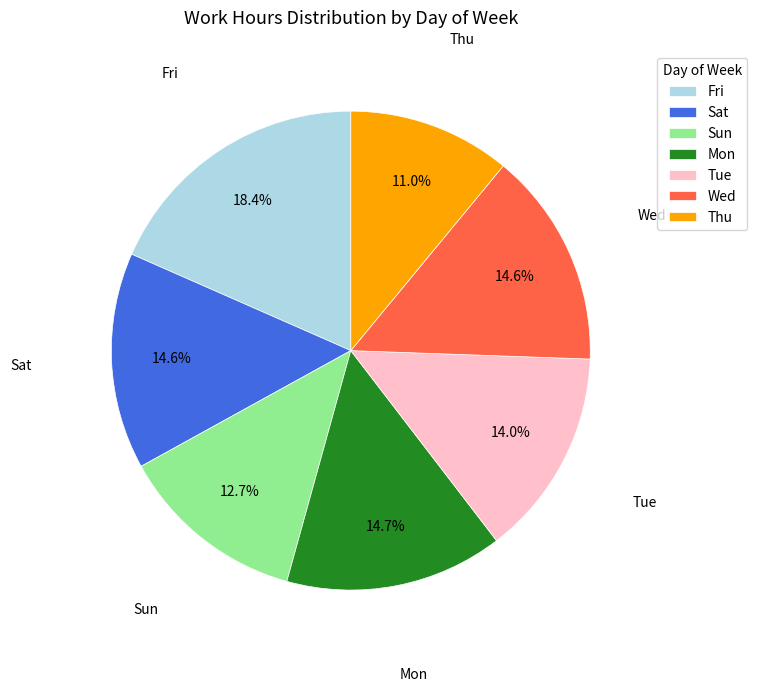

To the nearest percent, what is the average slice percentage?

14%